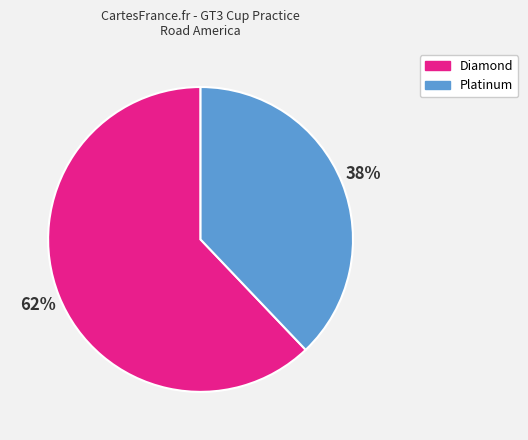

Which has a higher value, Platinum or Diamond?

Diamond